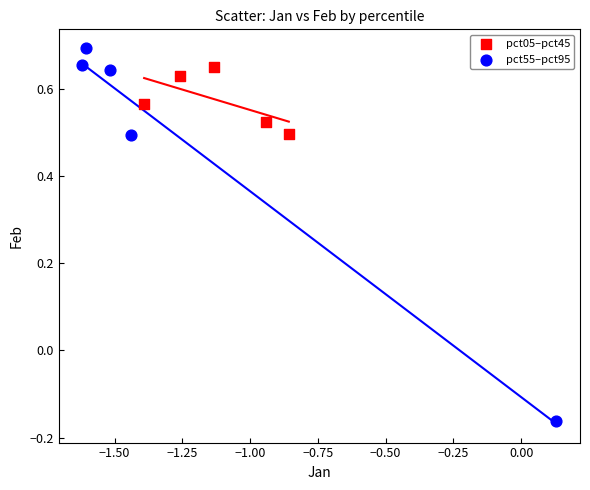

Which series reaches the maximum Y coordinate?

pct55–pct95